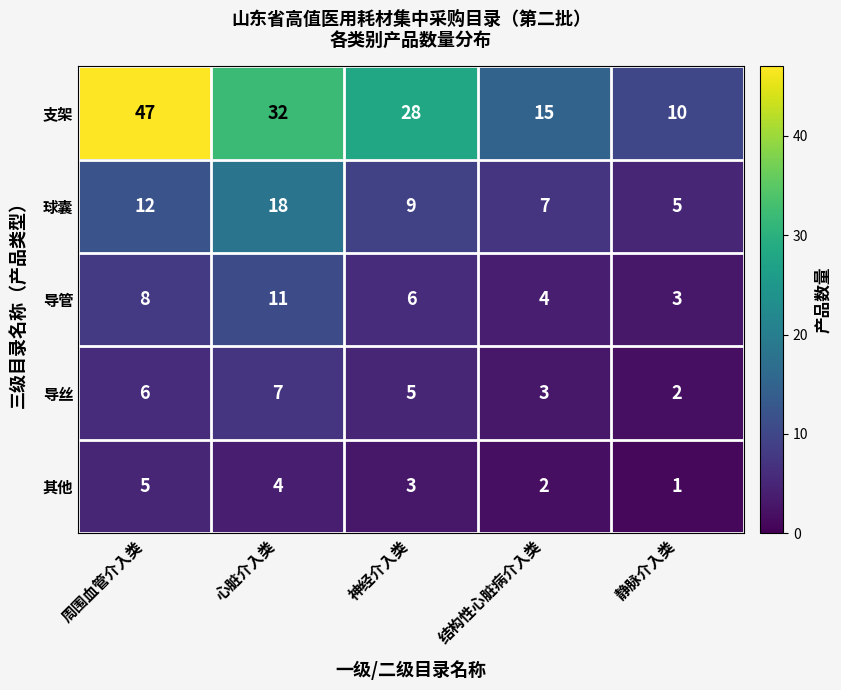

True or false: 球囊 has a value of 5 at 静脉介入类.

True